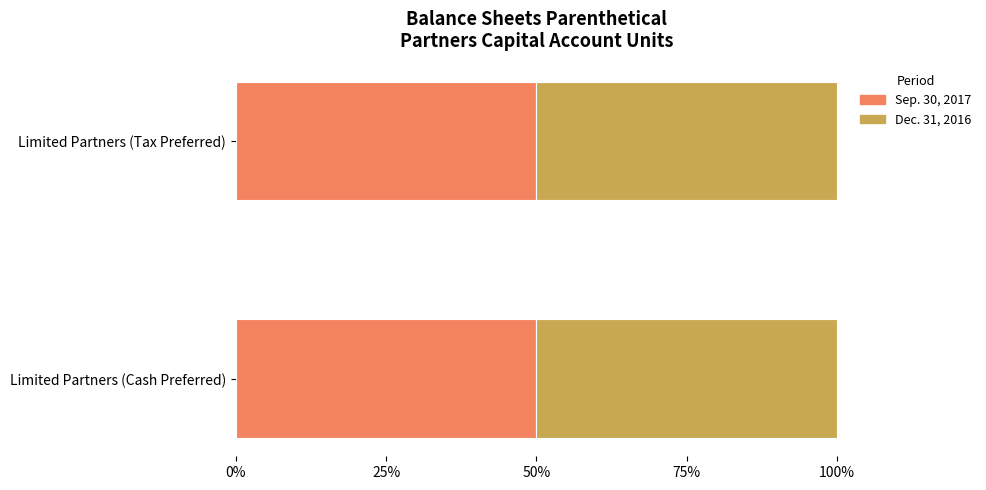

The value of Sep. 30, 2017 at Limited Partners (Tax Preferred) is 810318. True or false?

False